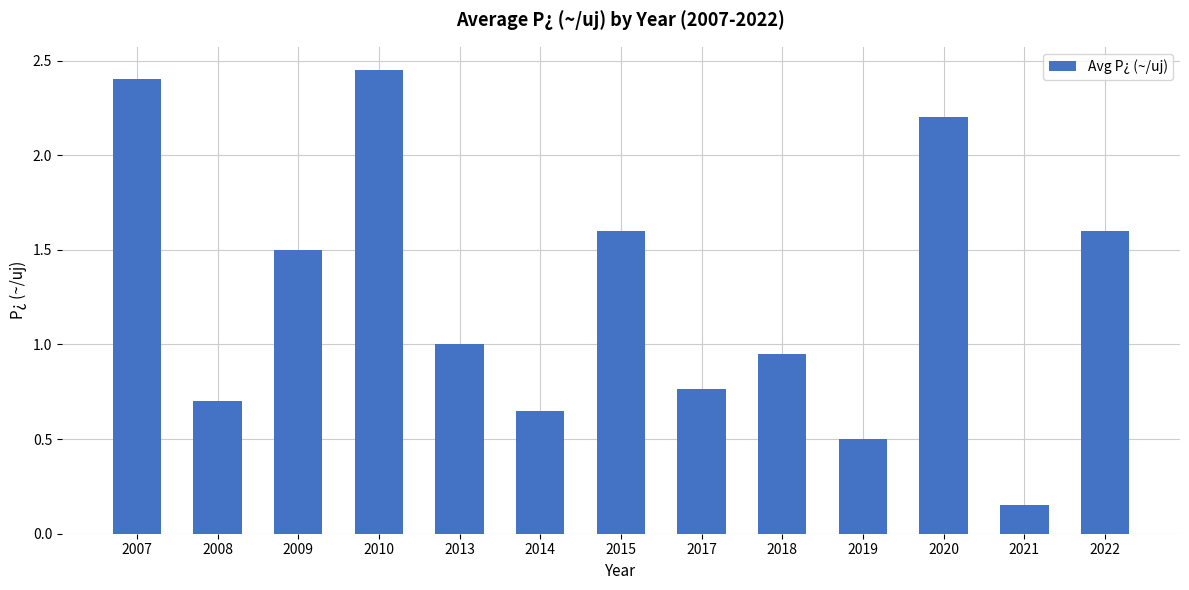

Does the chart contain stacked bars?

No